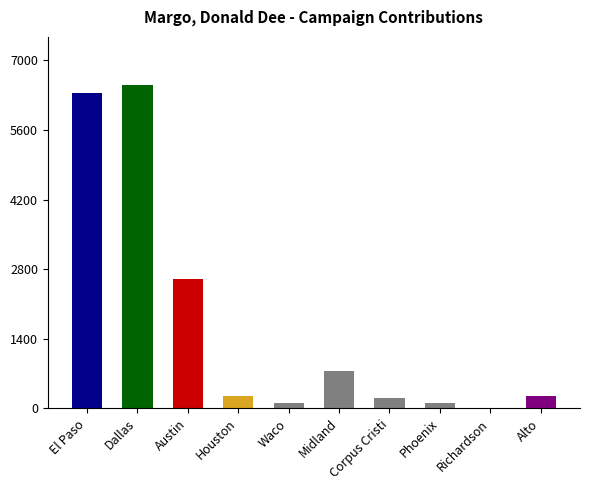

The value at Alto is 250. True or false?

True